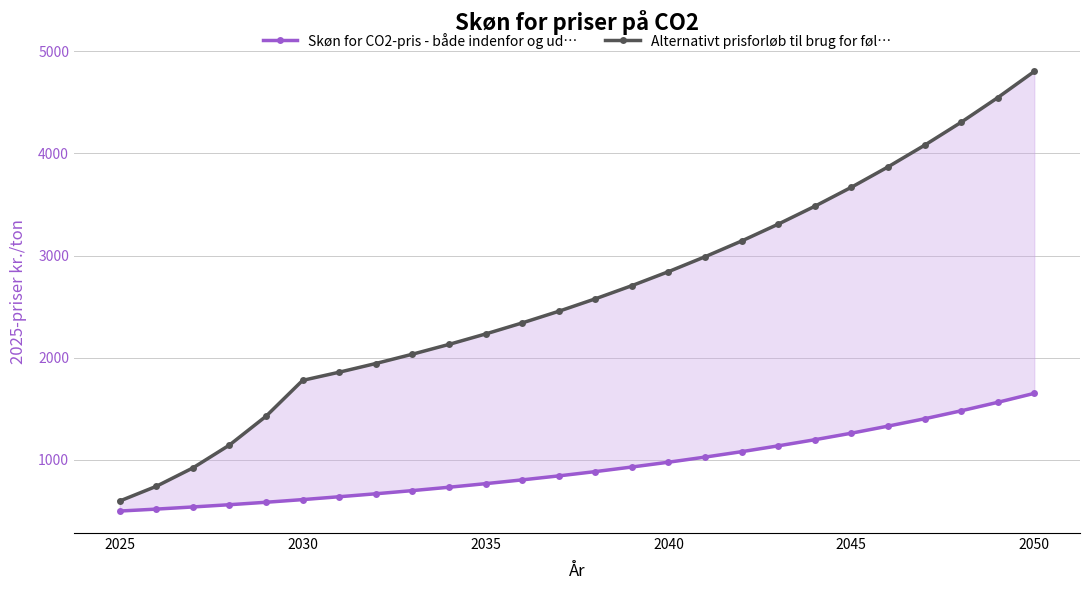

What is the difference between the highest and lowest values at 8?

1335